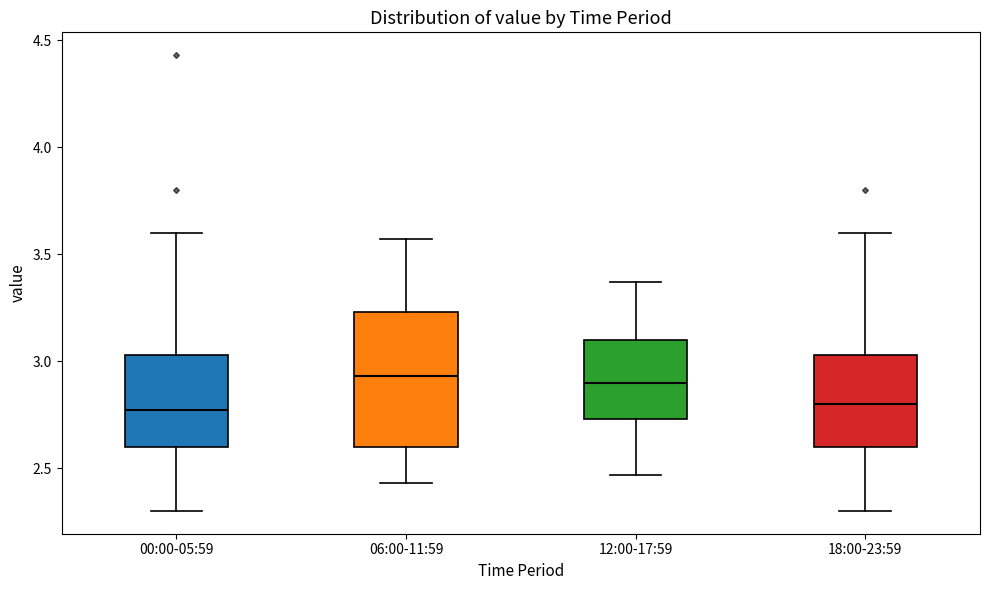

Reading left to right, read every box against the y-axis: the position of its median line, the range the box covers, and the ends of its whiskers. The values are not printed on the chart, so give them approximately, as read against the axis.

00:00-05:59: median 2.75, box 2.60 to 3.05, whiskers 2.30 to 3.60
06:00-11:59: median 2.95, box 2.60 to 3.25, whiskers 2.45 to 3.55
12:00-17:59: median 2.90, box 2.75 to 3.10, whiskers 2.45 to 3.35
18:00-23:59: median 2.80, box 2.60 to 3.05, whiskers 2.30 to 3.60